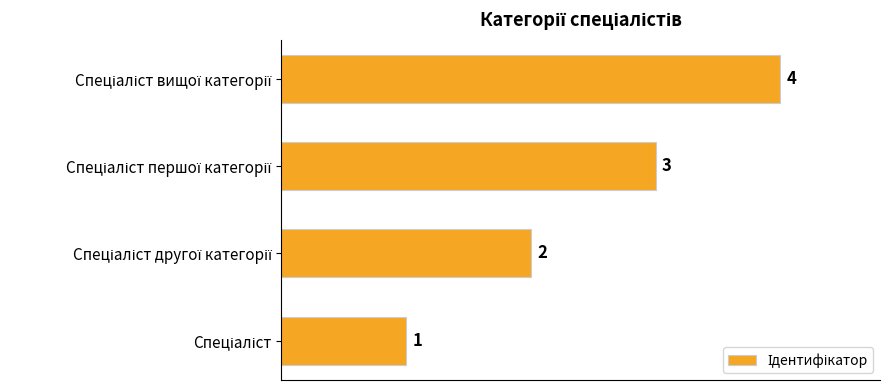

What is the greatest value displayed?

4